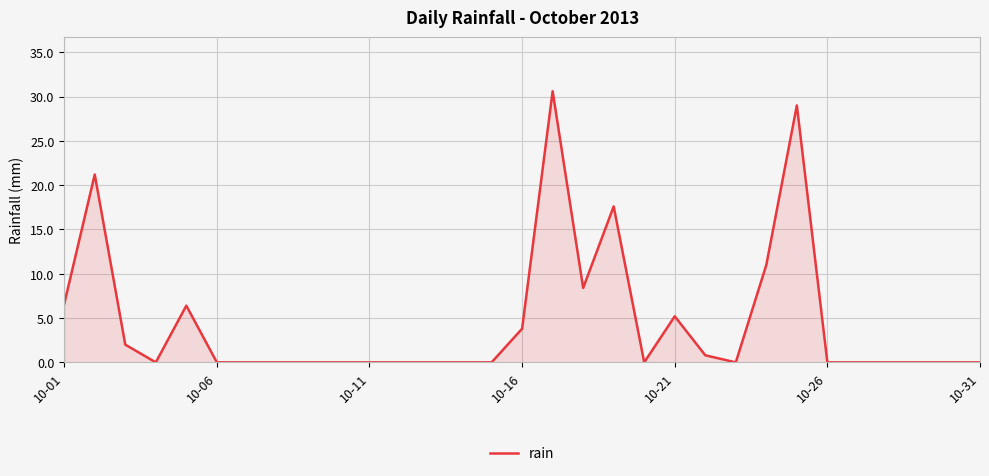

What is the greatest value displayed?

30.6